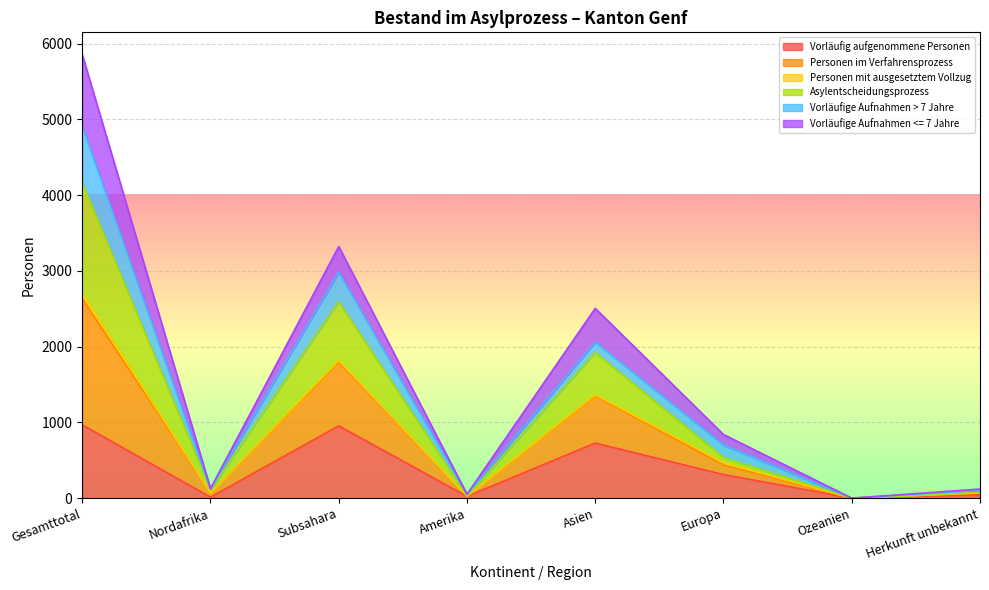

What is the label of the 7th point from the left?

Ozeanien